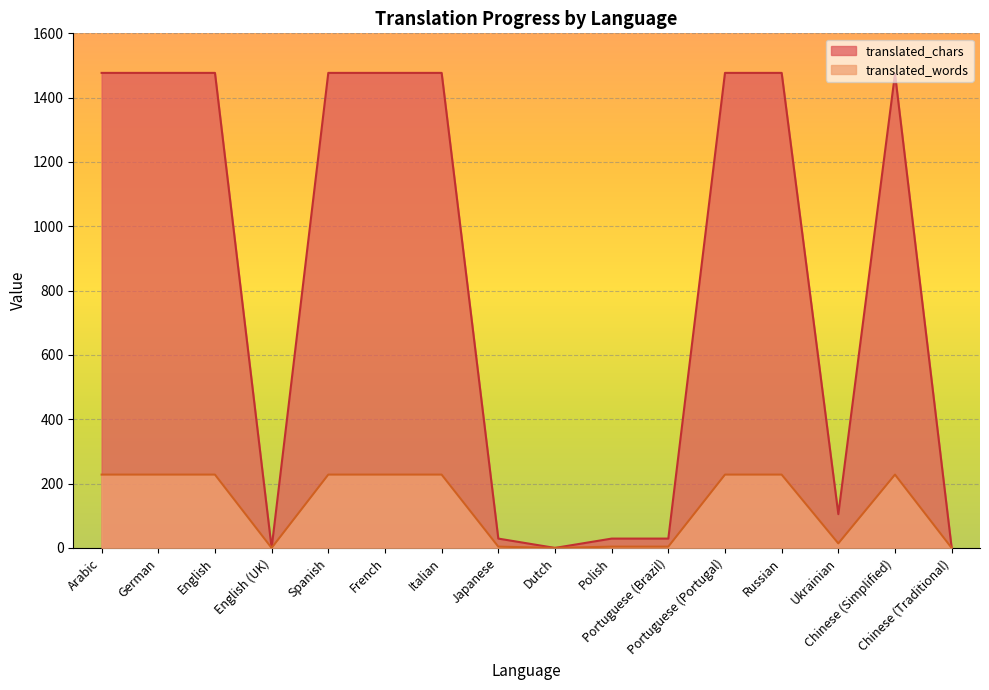

Between French and Ukrainian, which series saw the biggest shift?

translated_chars